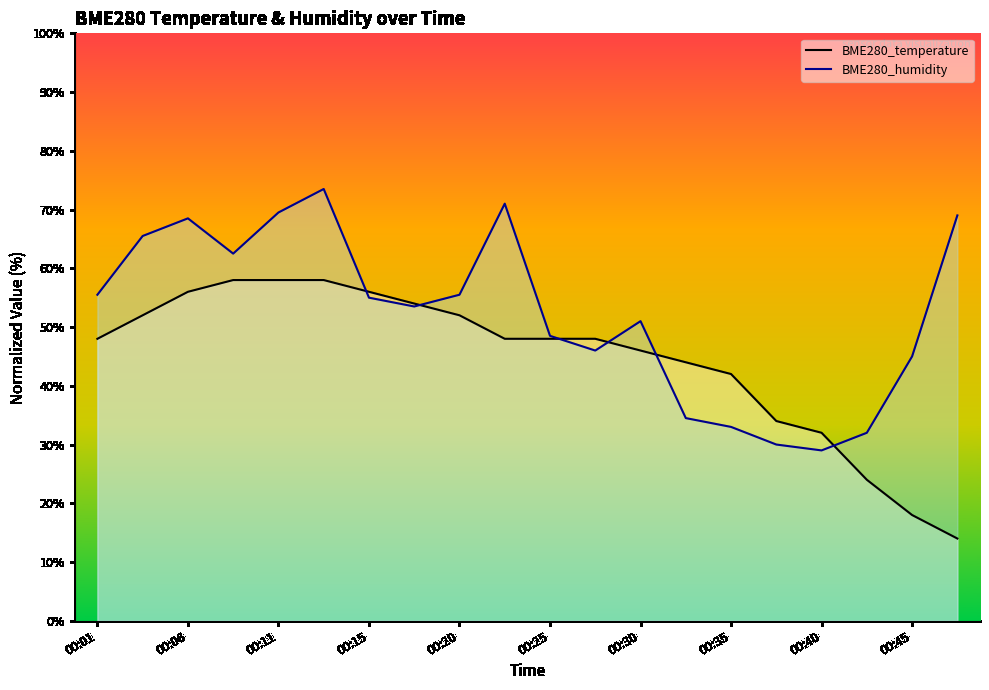

Where is the first local maximum for BME280_humidity?

00:06